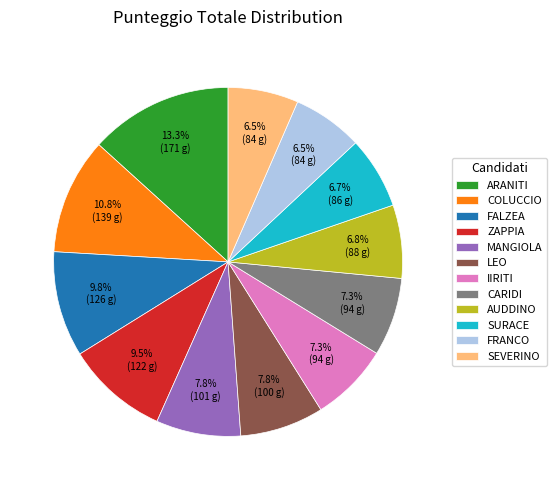

What percentage is NOT represented by IIRITI?

92.7%